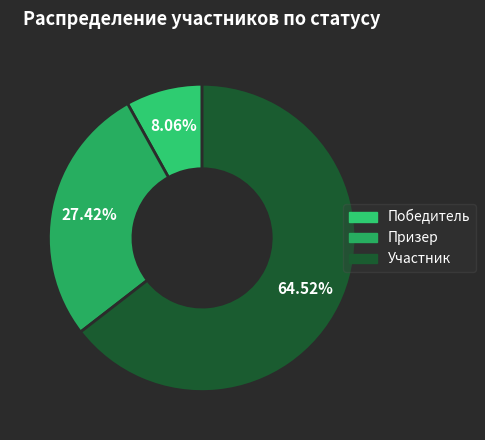

Does Участник account for over 50% of the chart?

Yes